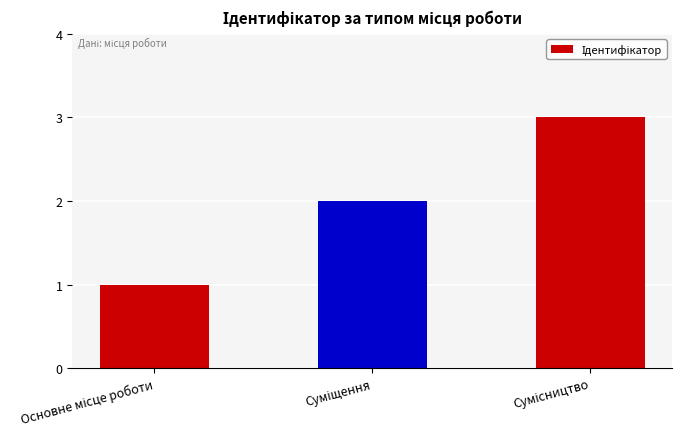

What is the sum of all values?

6